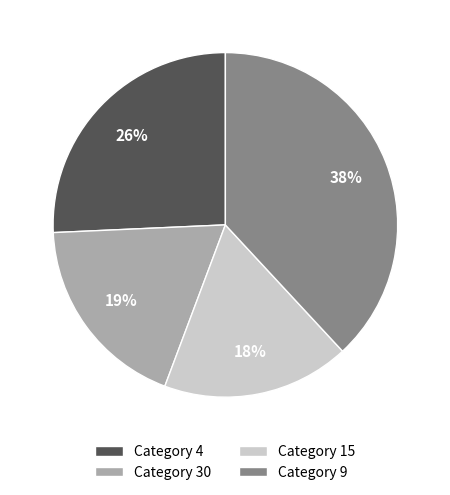

How many slices are in this pie chart?

4